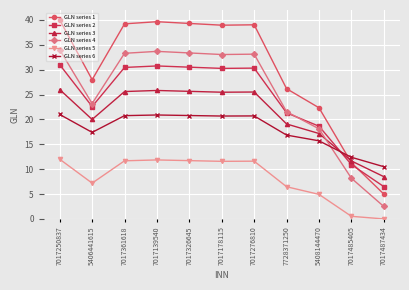

Rank the series by their maximum value, from highest to lowest.

GLN series 1, GLN series 4, GLN series 2, GLN series 3, GLN series 6, GLN series 5